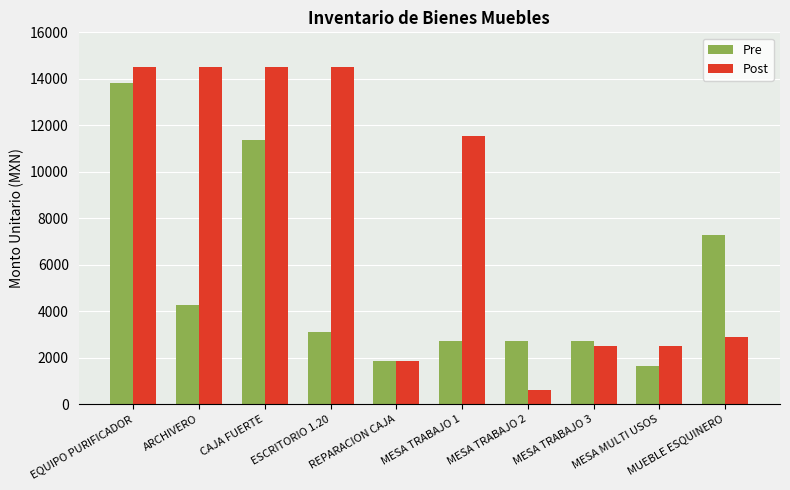

What value does the Post series have at ARCHIVERO?

14500.0